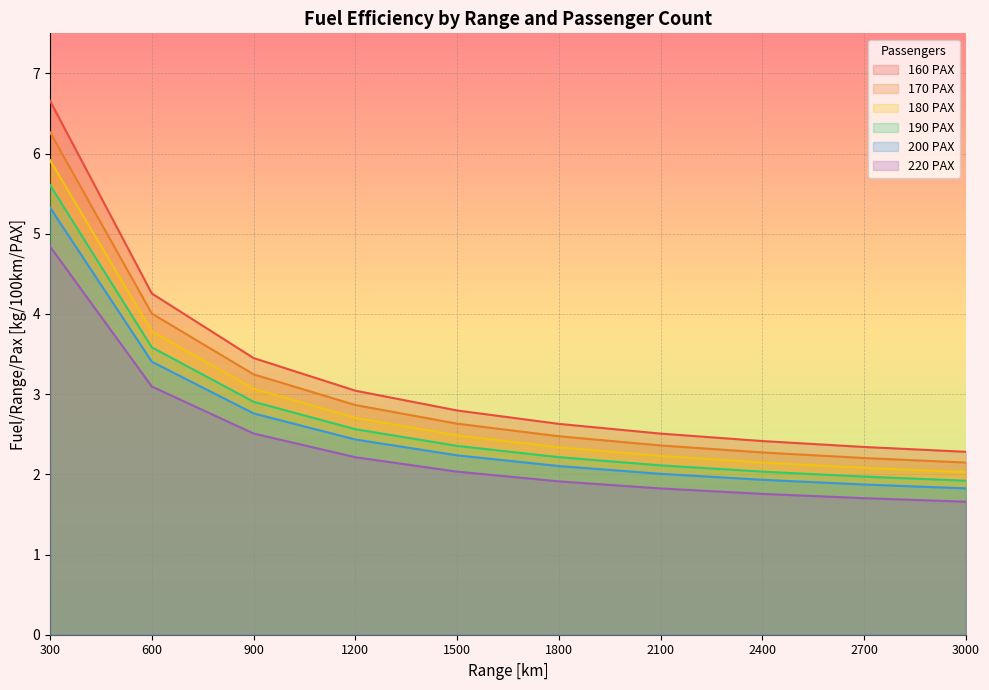

What is the difference between the maximum and minimum values in the 200 PAX series?

3.5